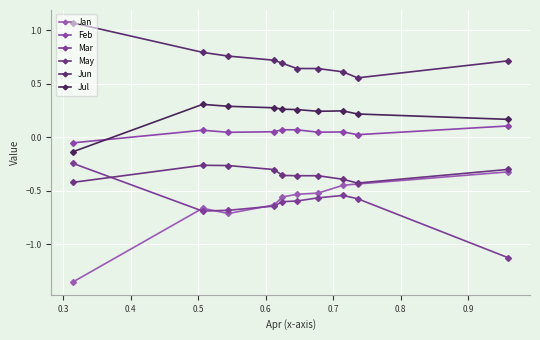

True or false: Feb has more than 0 interior local peaks.

True